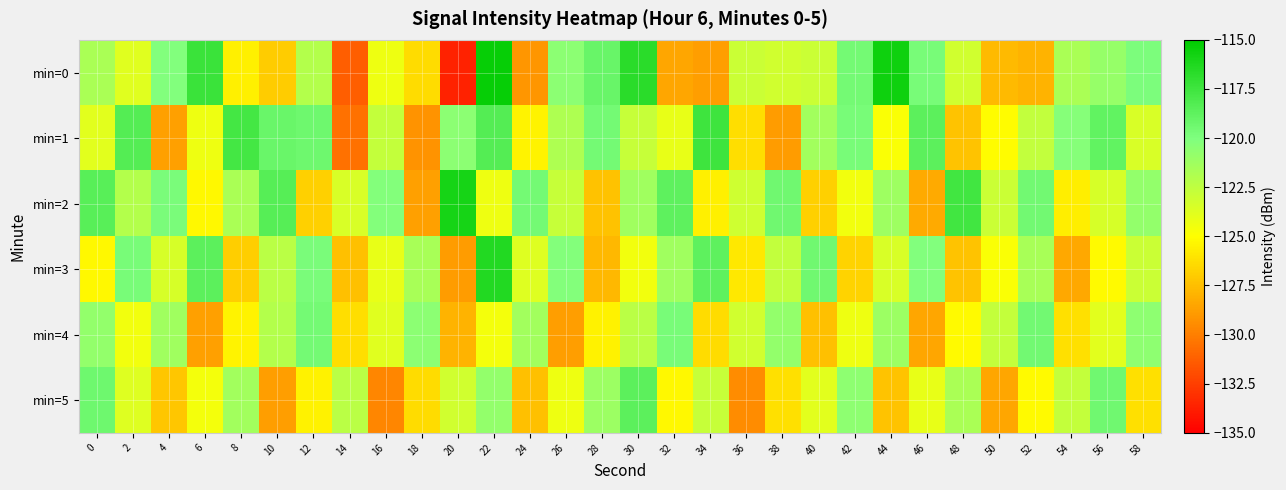

Reading left to right, list all the values displayed in this chart.

min=0: 0=-121.7	2=-123.8	4=-120.1	6=-117.3	8=-125.6	10=-127.0	12=-122.1	14=-131.3	16=-124.3	18=-126.4	20=-133.6	22=-115.3	24=-129.1	26=-120.5	28=-119.1	30=-116.7	32=-128.5	34=-128.8	36=-122.9	38=-123.2	40=-122.9	42=-119.6	44=-115.6	46=-119.7	48=-123.2	50=-127.7	52=-127.9	54=-121.7	56=-120.9	58=-119.9
min=1: 0=-123.9	2=-118.3	4=-128.7	6=-124.3	8=-117.7	10=-119.2	12=-119.3	14=-130.5	16=-122.7	18=-129.2	20=-120.5	22=-118.3	24=-125.4	26=-121.8	28=-119.6	30=-122.8	32=-124.1	34=-117.5	36=-126.3	38=-128.9	40=-121.4	42=-119.7	44=-124.8	46=-118.6	48=-127.3	50=-125.1	52=-122.6	54=-120.3	56=-118.9	58=-123.5
min=2: 0=-118.5	2=-122.1	4=-119.8	6=-125.3	8=-121.7	10=-118.4	12=-126.8	14=-123.5	16=-120.2	18=-128.7	20=-115.9	22=-124.3	24=-119.6	26=-122.8	28=-127.4	30=-121.3	32=-118.7	34=-125.6	36=-123.1	38=-119.4	40=-126.8	42=-124.5	44=-121.2	46=-128.3	48=-117.6	50=-122.9	52=-119.5	54=-125.7	56=-123.4	58=-120.8
min=3: 0=-125.3	2=-119.7	4=-123.4	6=-118.6	8=-126.9	10=-122.3	12=-119.8	14=-127.5	16=-124.1	18=-121.6	20=-128.9	22=-116.4	24=-123.7	26=-120.2	28=-127.8	30=-124.5	32=-121.3	34=-118.7	36=-125.9	38=-122.6	40=-119.4	42=-126.7	44=-123.5	46=-120.1	48=-127.3	50=-124.8	52=-121.6	54=-128.4	56=-125.2	58=-122.9
min=4: 0=-120.8	2=-124.5	4=-121.3	6=-128.7	8=-125.4	10=-122.1	12=-119.6	14=-126.3	16=-123.8	18=-120.5	20=-127.9	22=-124.6	24=-121.4	26=-128.8	28=-125.5	30=-122.3	32=-119.7	34=-126.4	36=-123.2	38=-120.8	40=-127.5	42=-124.3	44=-121.1	46=-128.5	48=-125.2	50=-122.7	52=-119.5	54=-126.2	56=-123.9	58=-120.6
min=5: 0=-119.3	2=-123.7	4=-127.2	6=-124.6	8=-121.4	10=-128.8	12=-125.5	14=-122.3	16=-129.7	18=-126.4	20=-123.2	22=-120.8	24=-127.5	26=-124.3	28=-121.1	30=-118.6	32=-125.3	34=-122.8	36=-129.5	38=-126.2	40=-123.9	42=-120.6	44=-127.3	46=-124.1	48=-121.7	50=-128.5	52=-125.2	54=-122.7	56=-119.4	58=-126.2